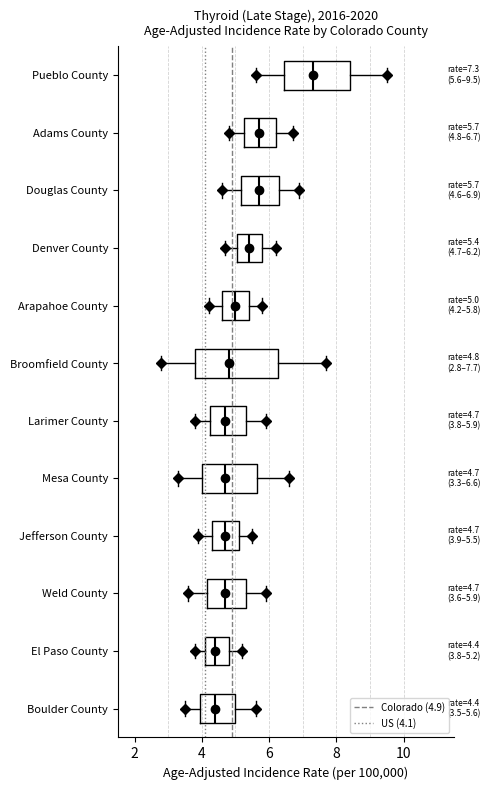

Which box's median line is the furthest to the right?

Pueblo County